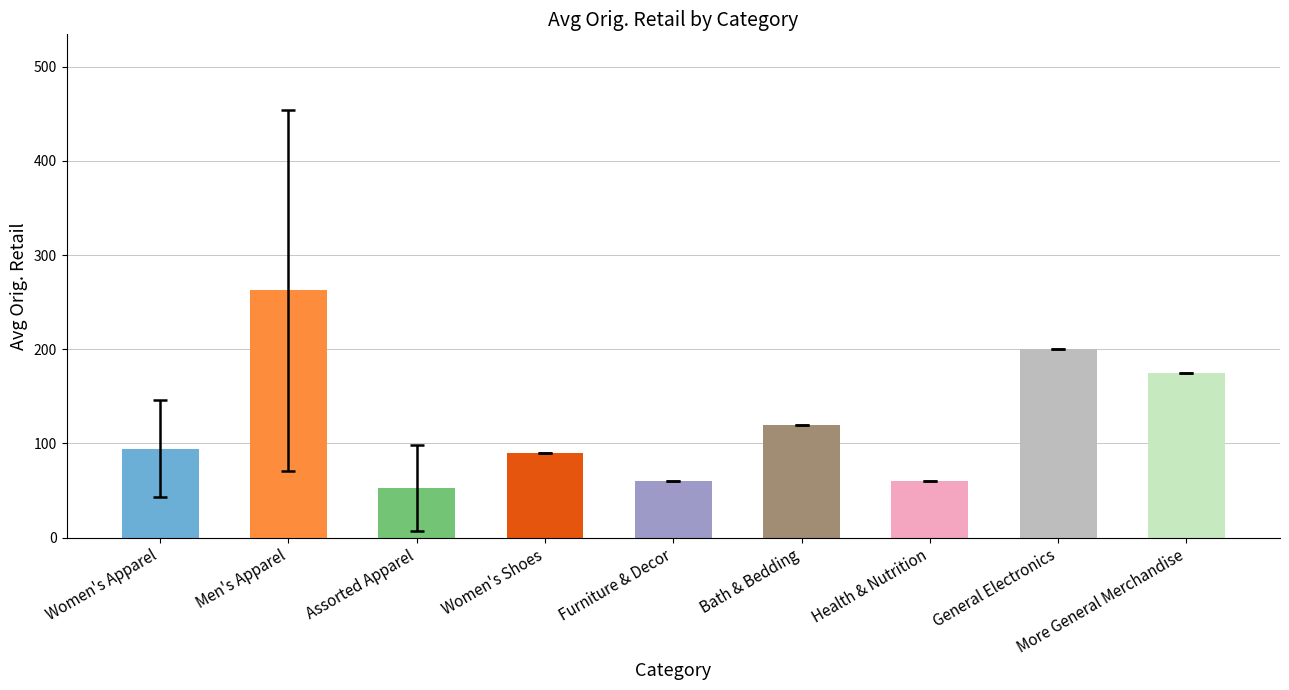

What is the average value?

123.8